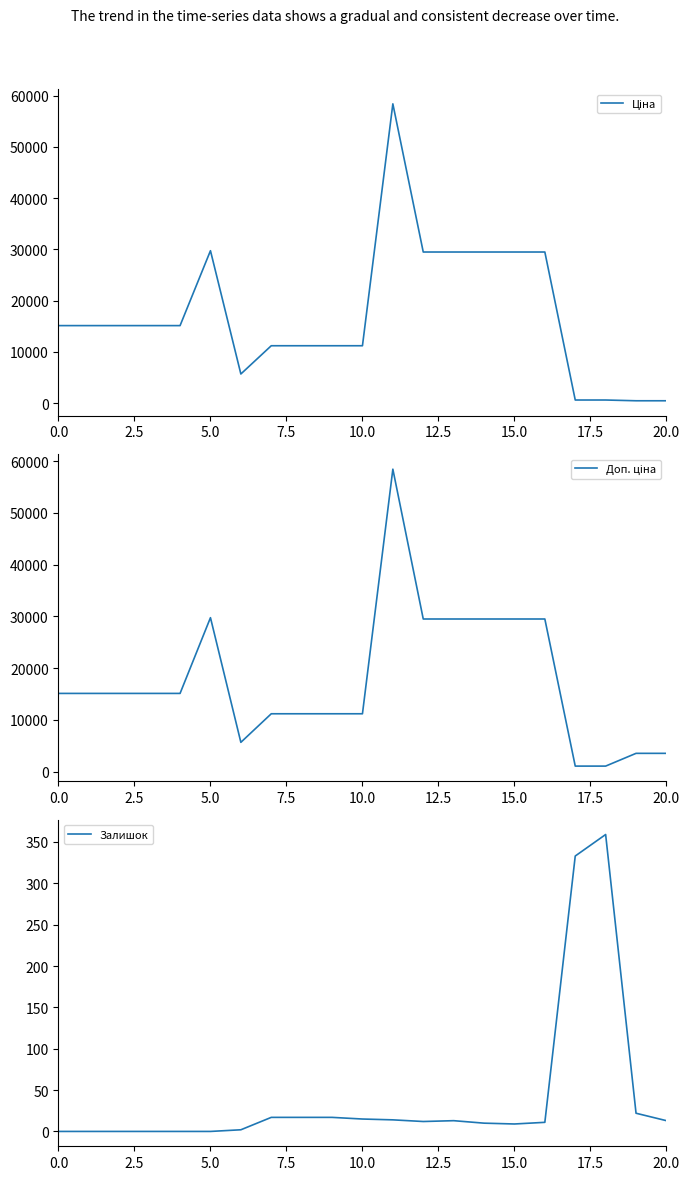

Count the number of categories in the chart.

21